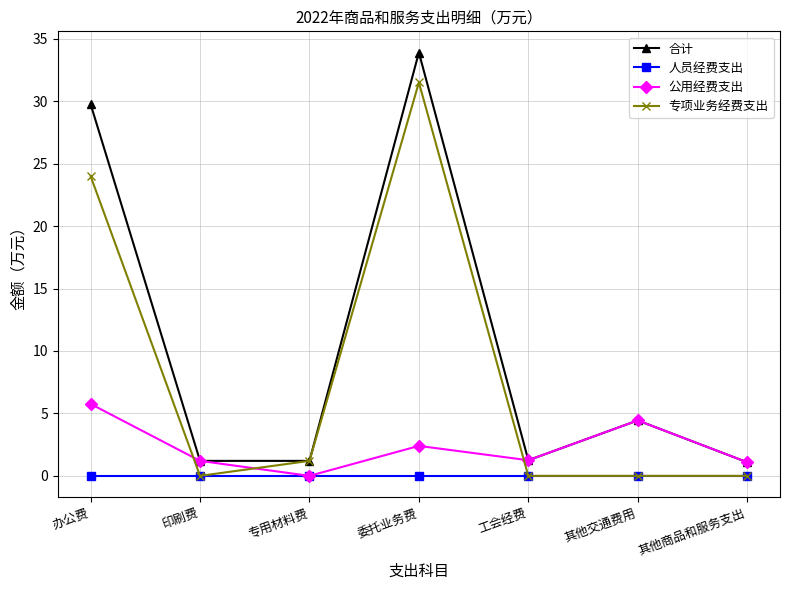

What are all the series names shown in the legend?

合计, 人员经费支出, 公用经费支出, 专项业务经费支出